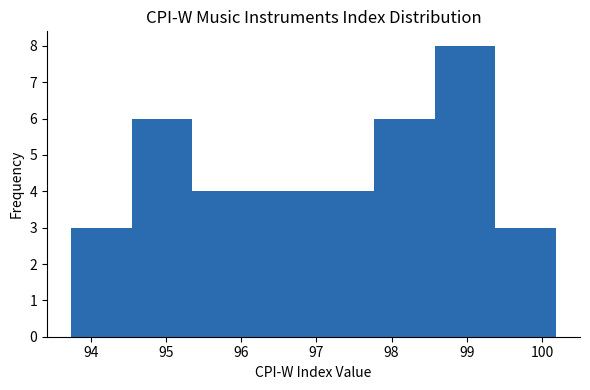

What is the height of the bar covering 94.5 to 95.4 on the x-axis? Neither the bar edges nor the heights are printed on the chart, so give them approximately, as read against the axes.

6